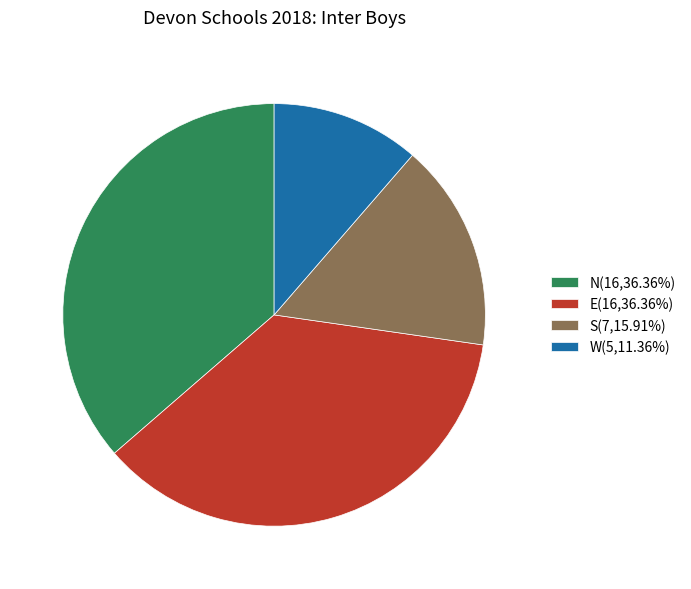

True or false: E accounts for 44% of the total.

False